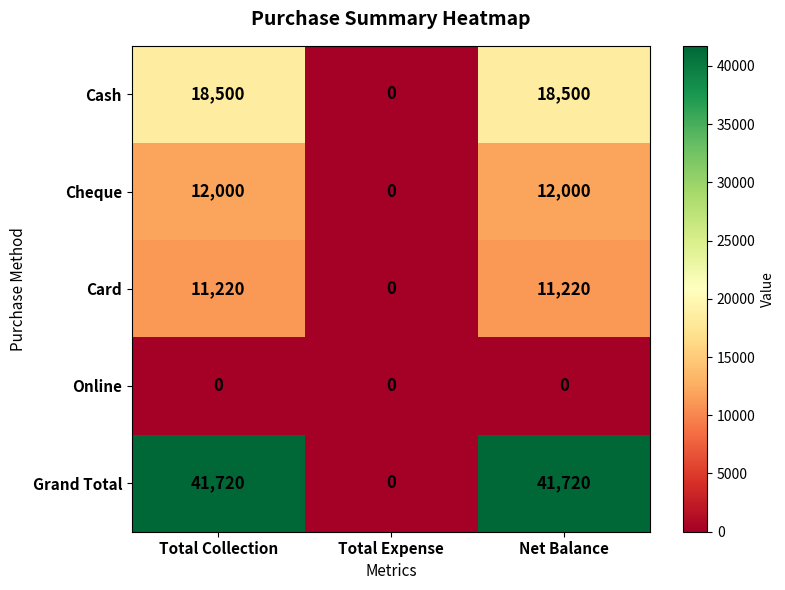

The Cash series shows -6937 at Total Expense. True or false?

False